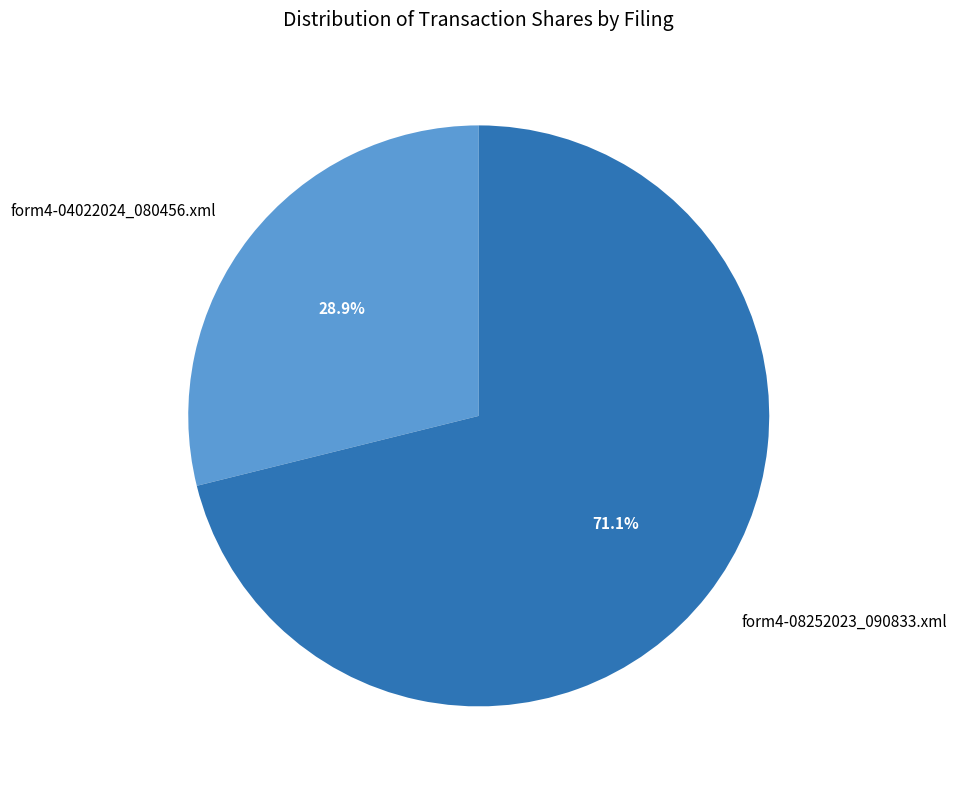

What percentage is the form4-08252023_090833.xml slice, to the nearest percent?

71%